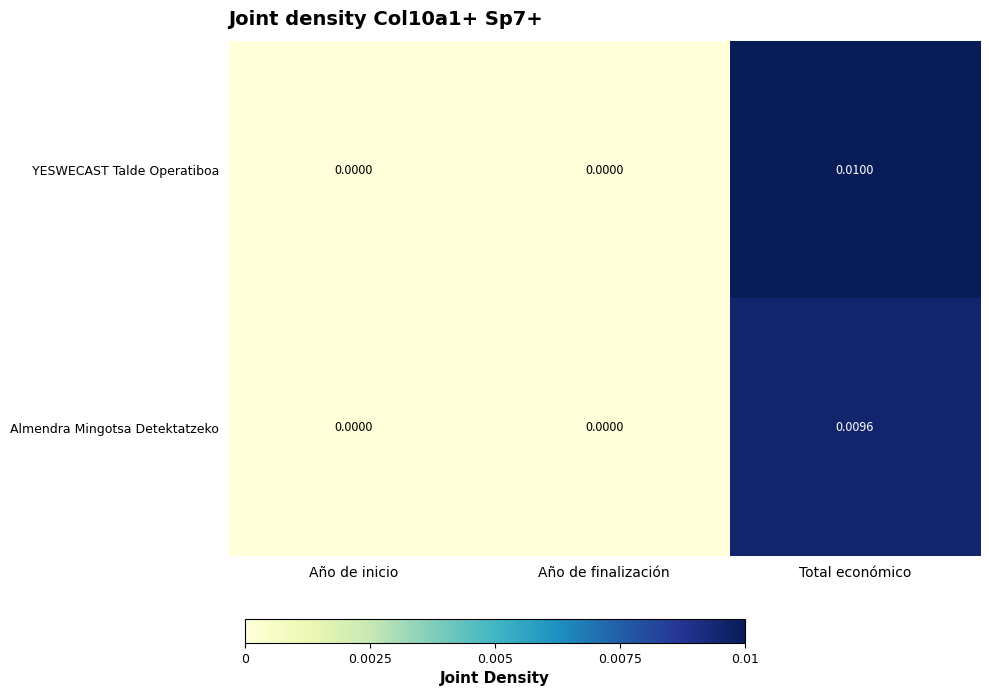

Which category has the highest value across all series?

Total económico